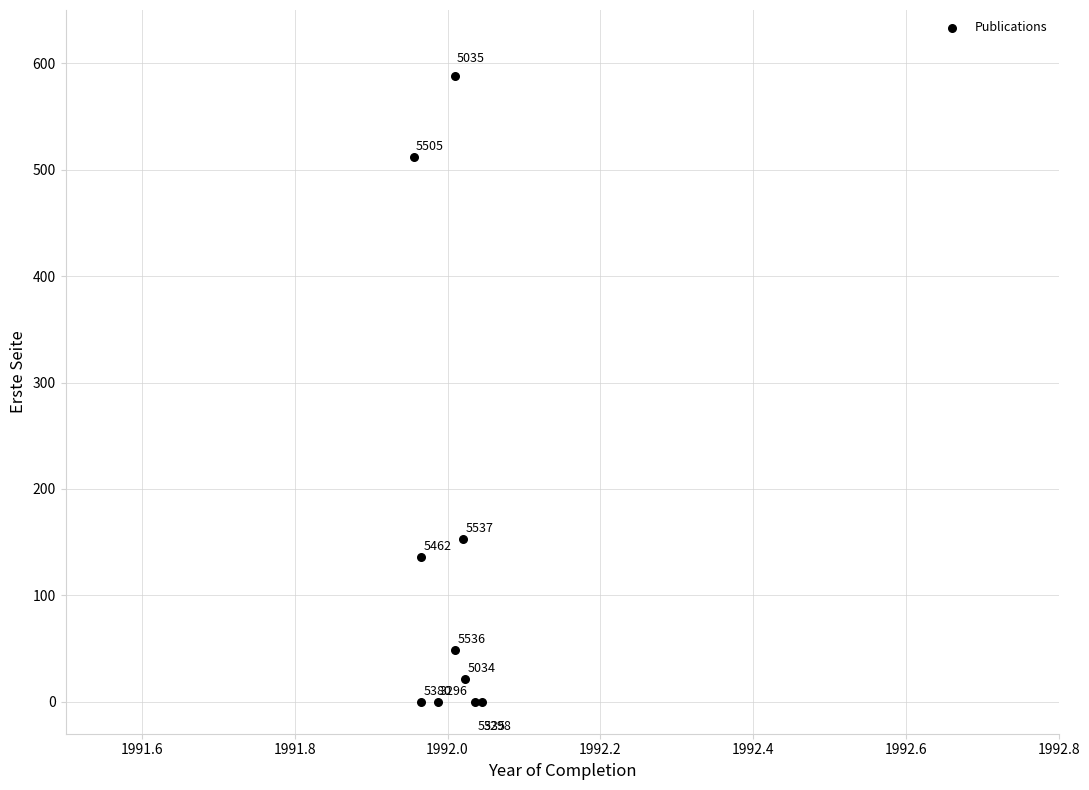

What Y value in the scatter plot is closest to 294?

153